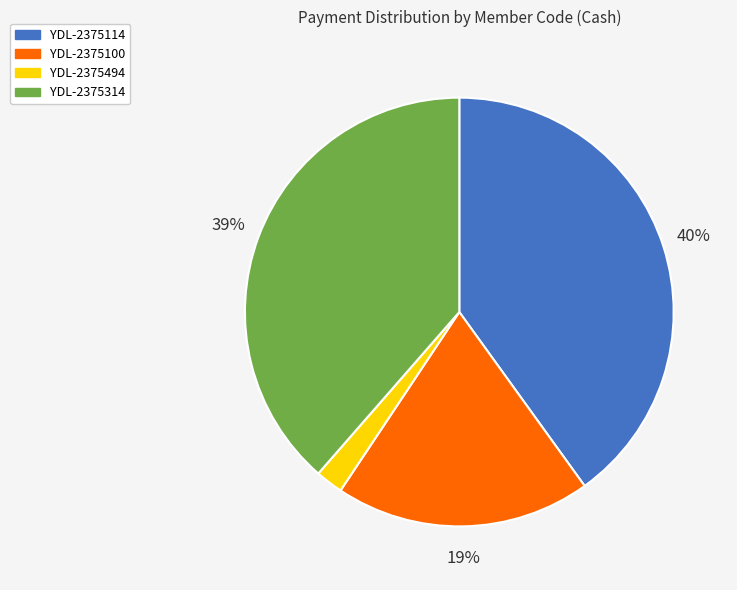

Count the number of slices in the pie.

4